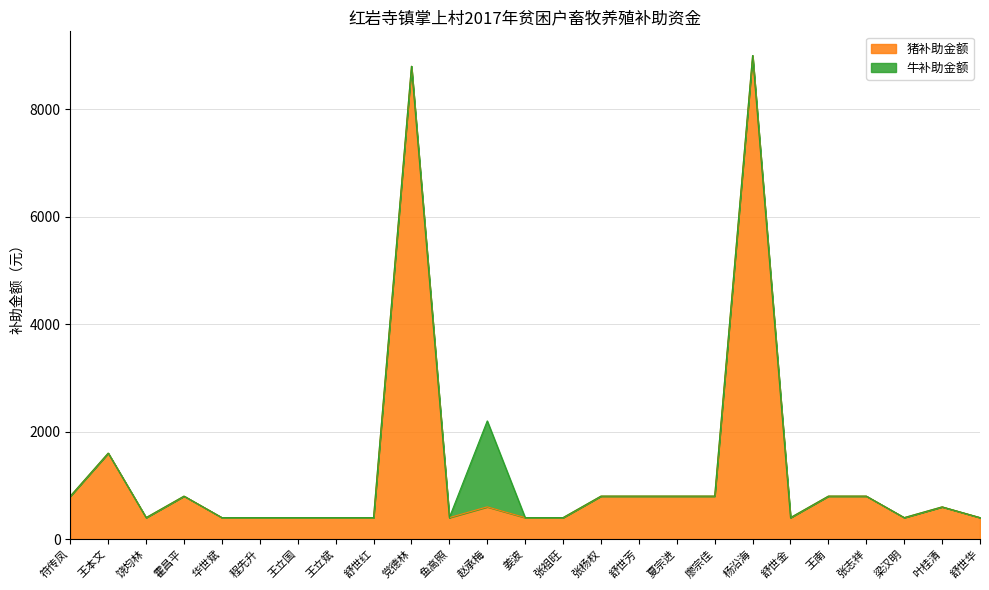

What is the minimum value shown in the chart?

400